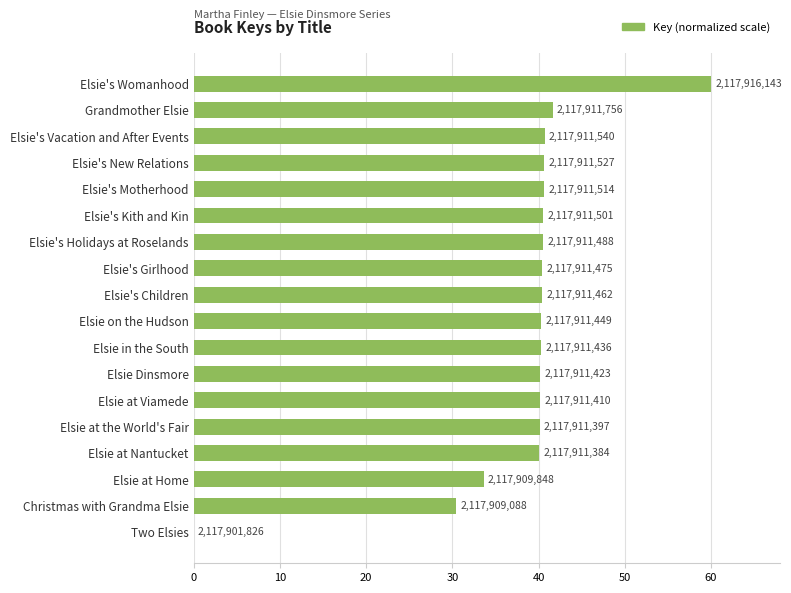

Are the bars horizontal?

Yes